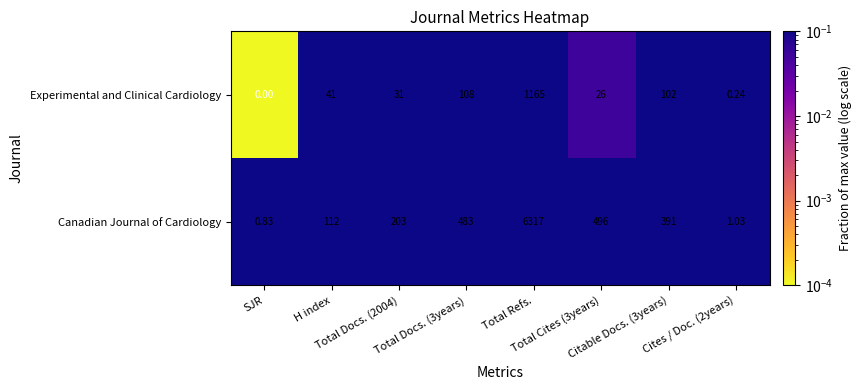

Which series has the largest range (max minus min)?

Canadian Journal of Cardiology